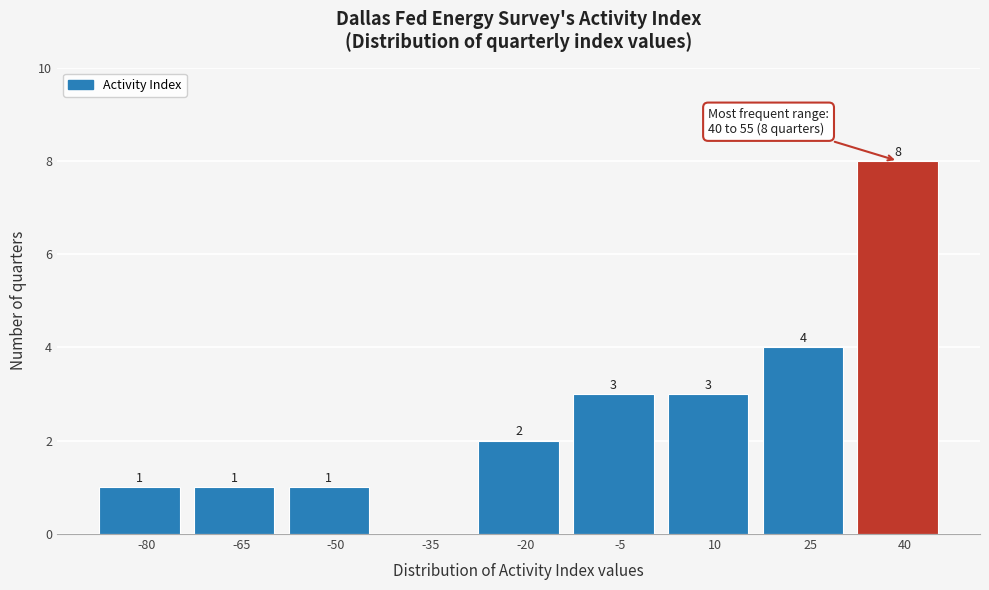

Reading right to left, what are all the values shown in this chart?

40=8	25=4	10=3	-5=3	-20=2	-35=0	-50=1	-65=1	-80=1